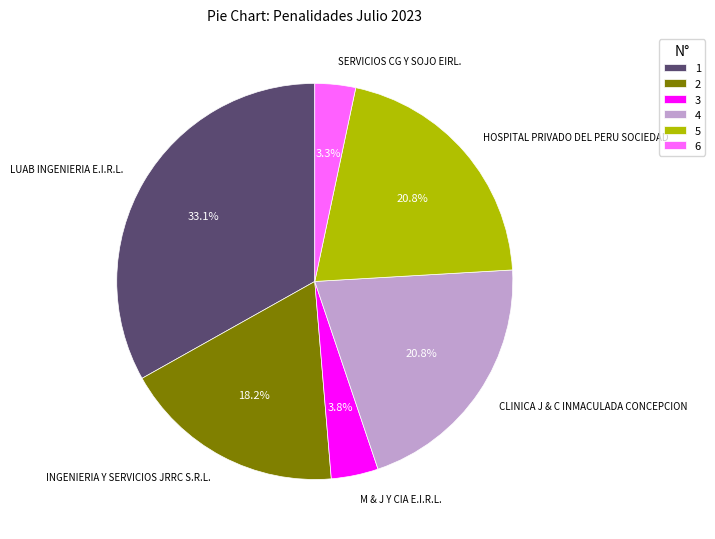

To the nearest percent, what portion does SERVICIOS CG Y SOJO EIRL. represent?

3%